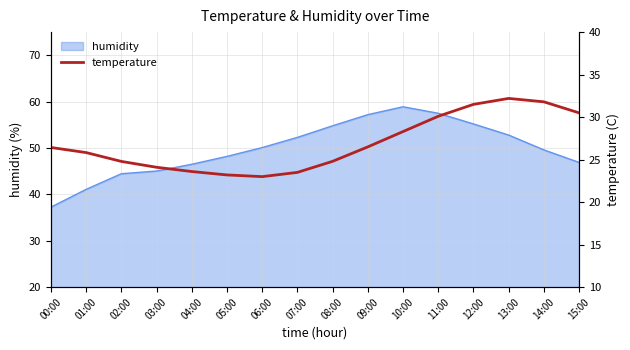

What is the lowest value of the humidity series?

37.3